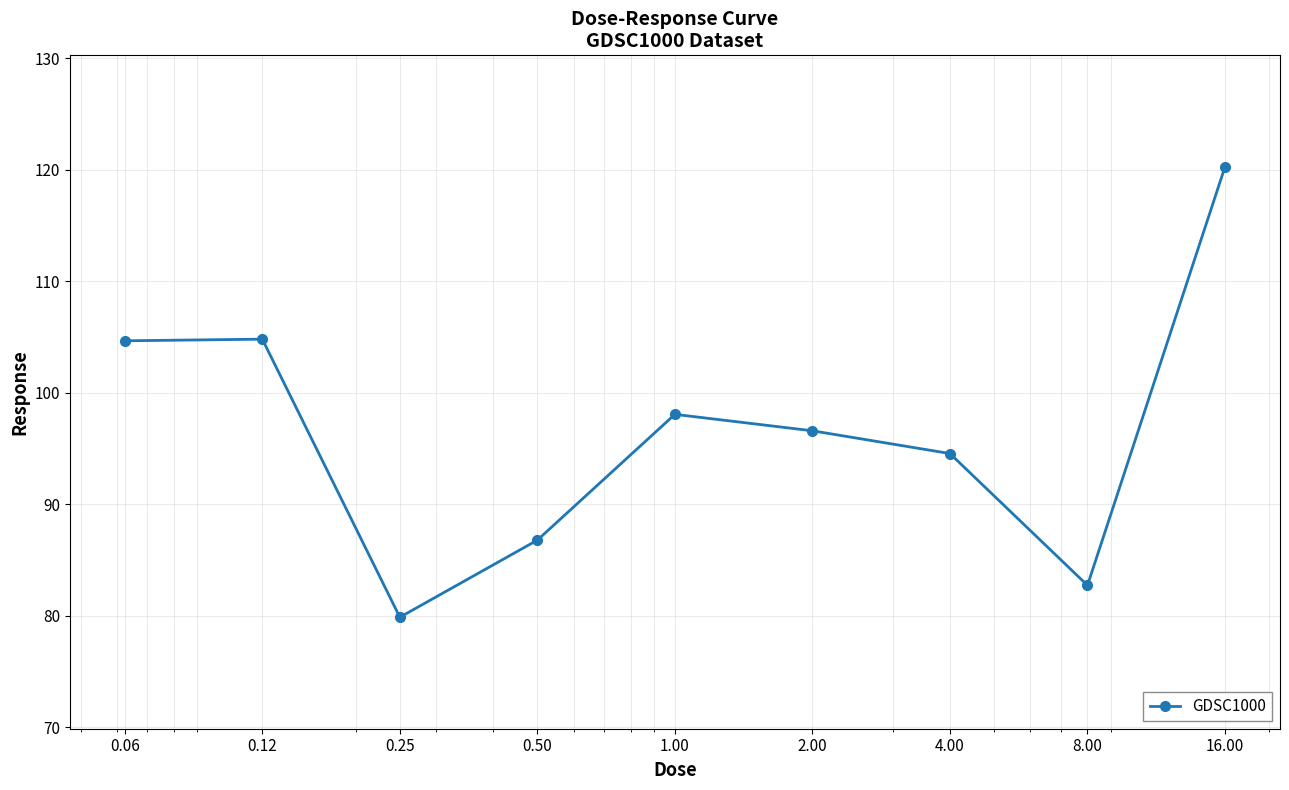

What is the difference between the maximum and minimum values?

40.4